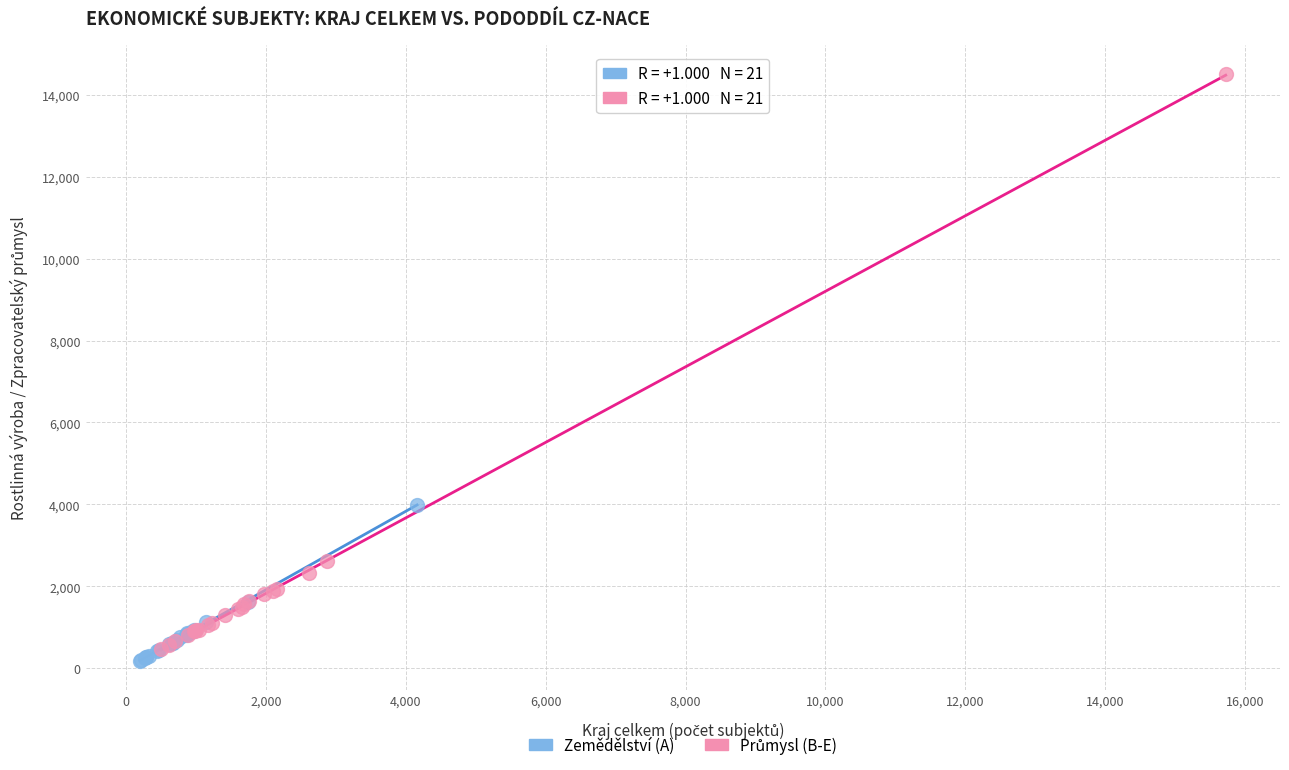

Which series reaches the minimum Y coordinate?

Zemědělství (A)